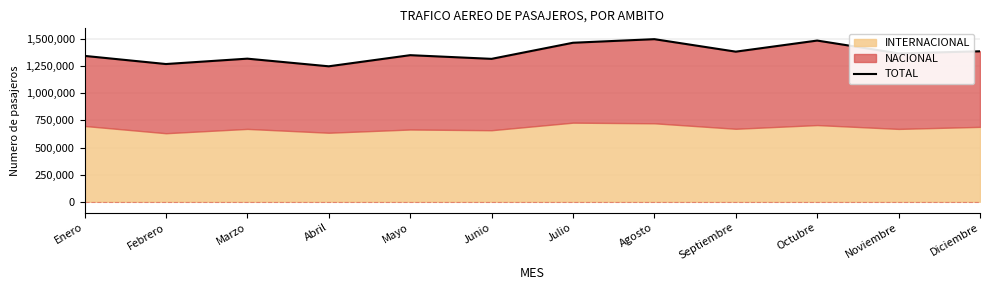

Reading right to left, extract all data points from this chart.

1388037	1368841	1487189	1384841	1500090	1466946	1318390	1352317	1249637	1320190	1270613	1345775